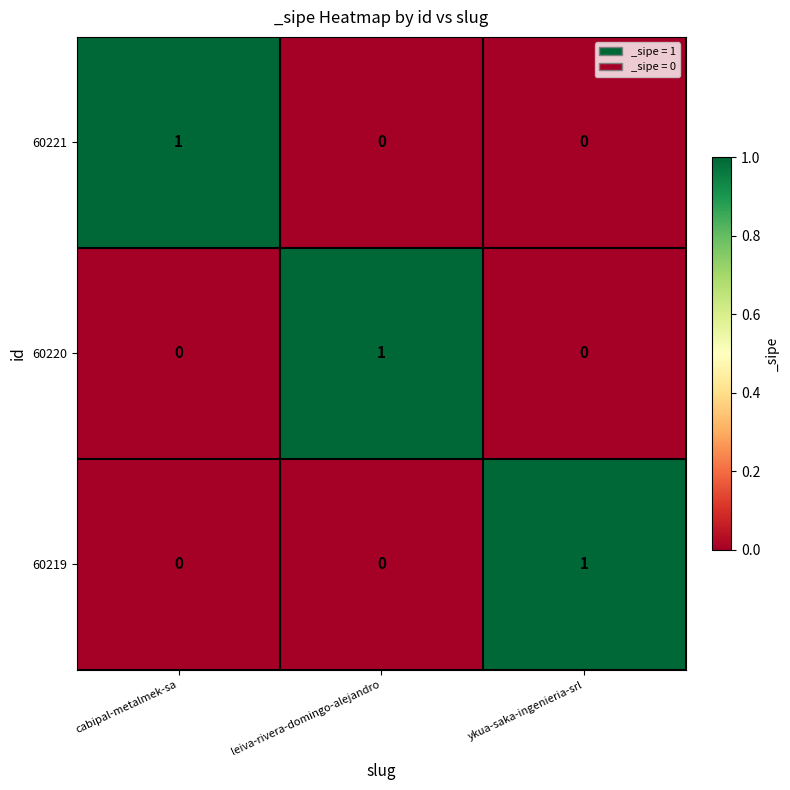

At how many categories does at least one series exceed 0?

3